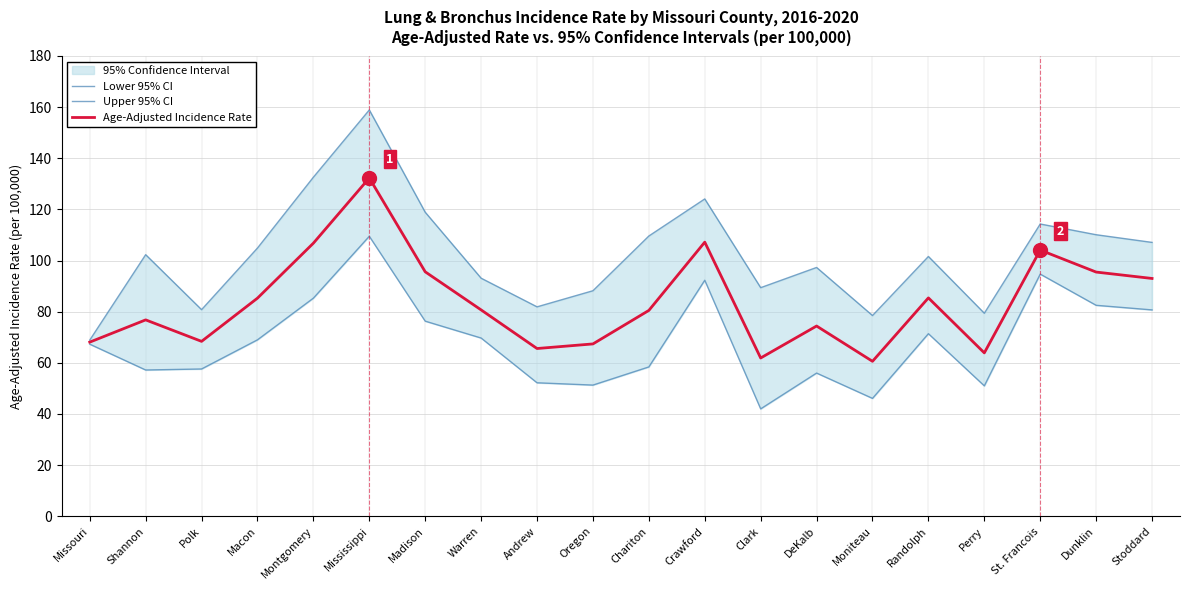

How many lines are shown in the chart?

3